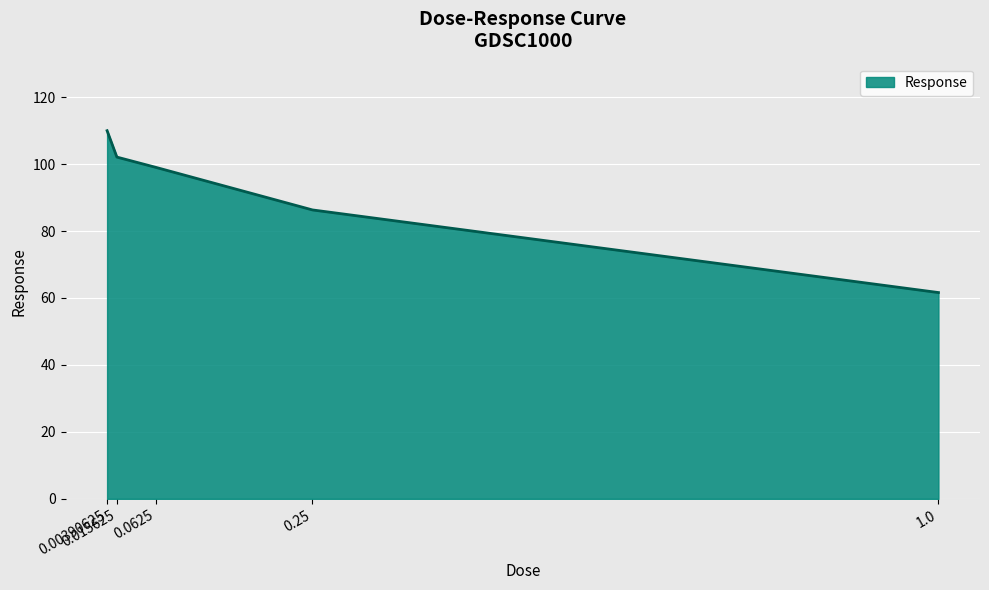

How many lines are shown in the chart?

1